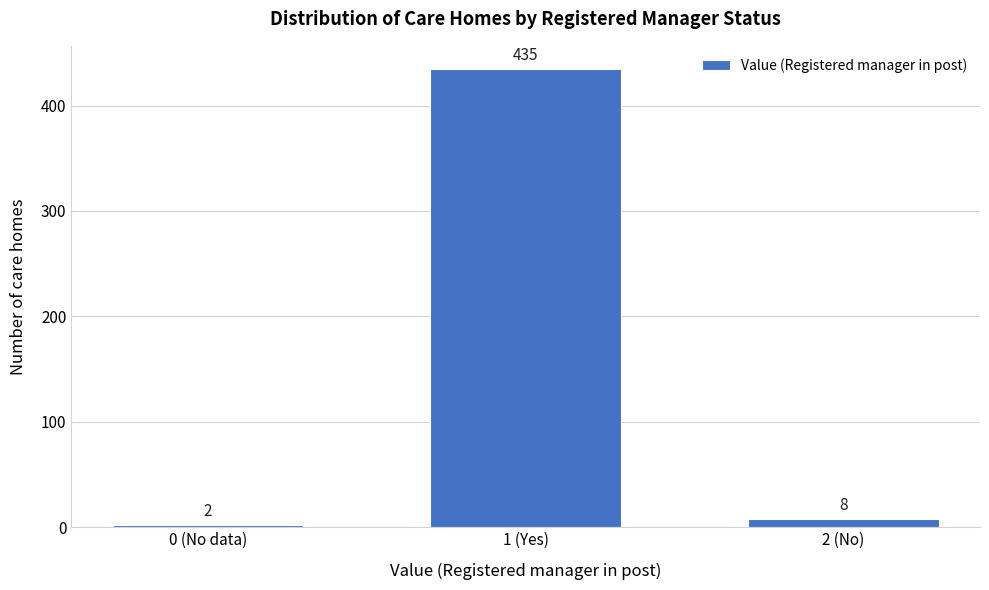

Reading left to right, list all the values displayed in this chart.

2	435	8